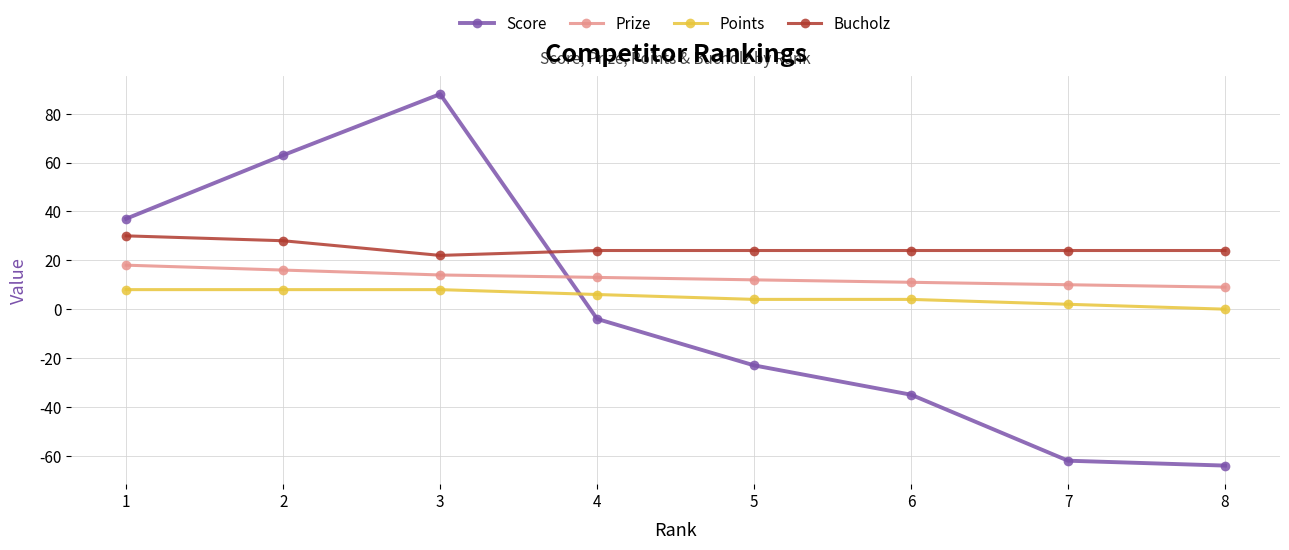

The Bucholz series shows 10 at 8. True or false?

False